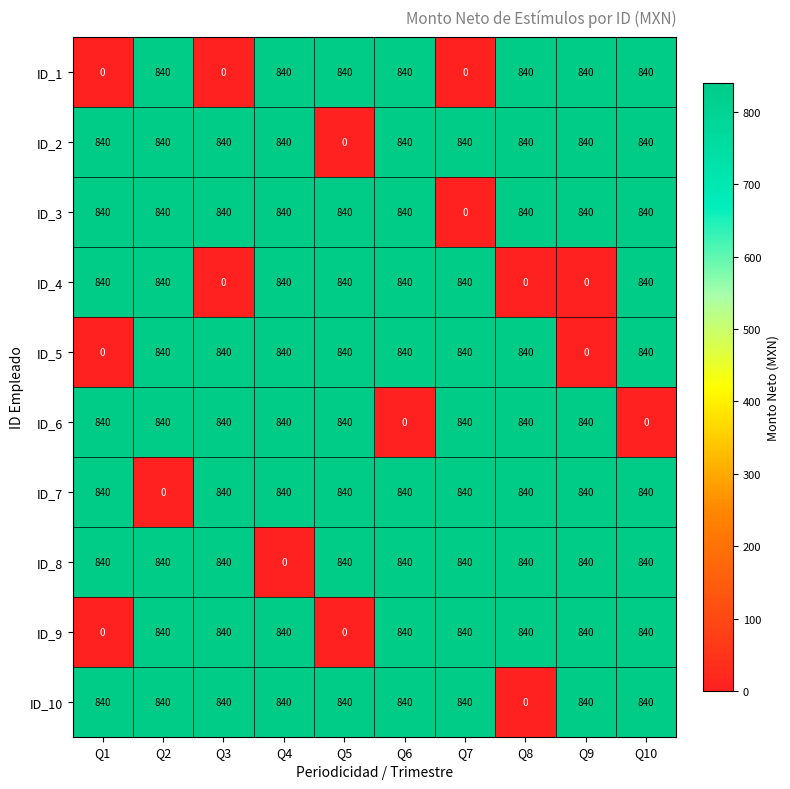

The value of ID_7 at Q1 is 840. True or false?

True